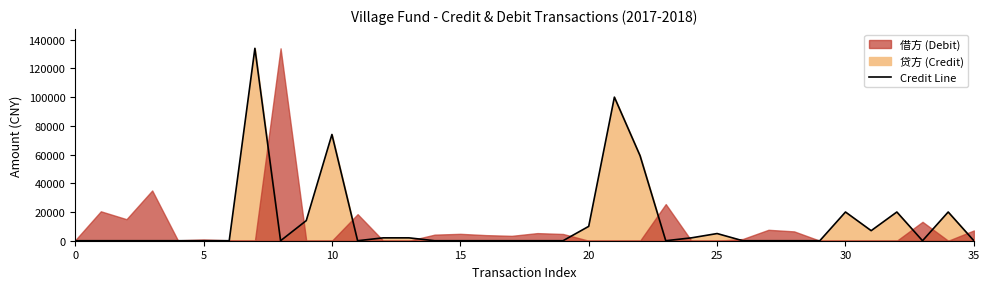

How many points are higher than both their immediate neighbors (excluding endpoints)?

7